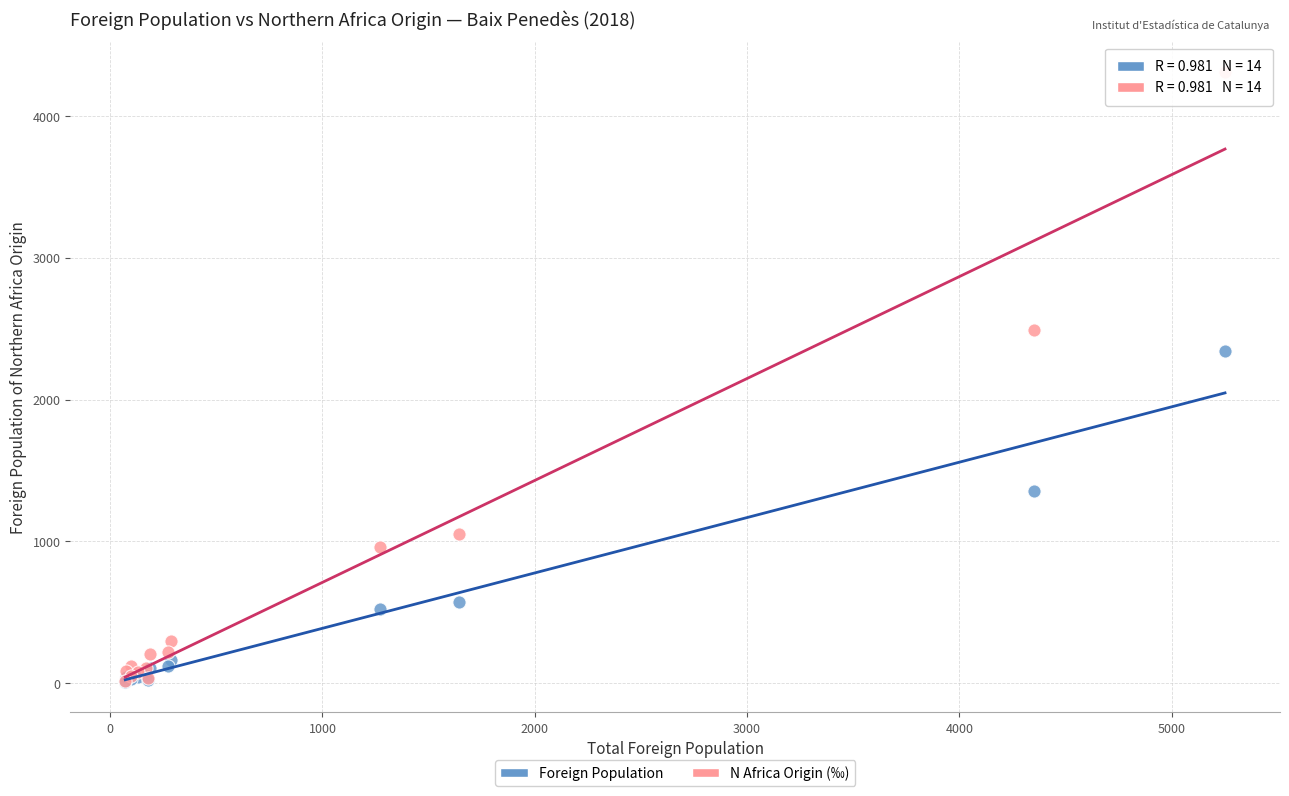

Across all series, what Y value is closest to 2158?

2341